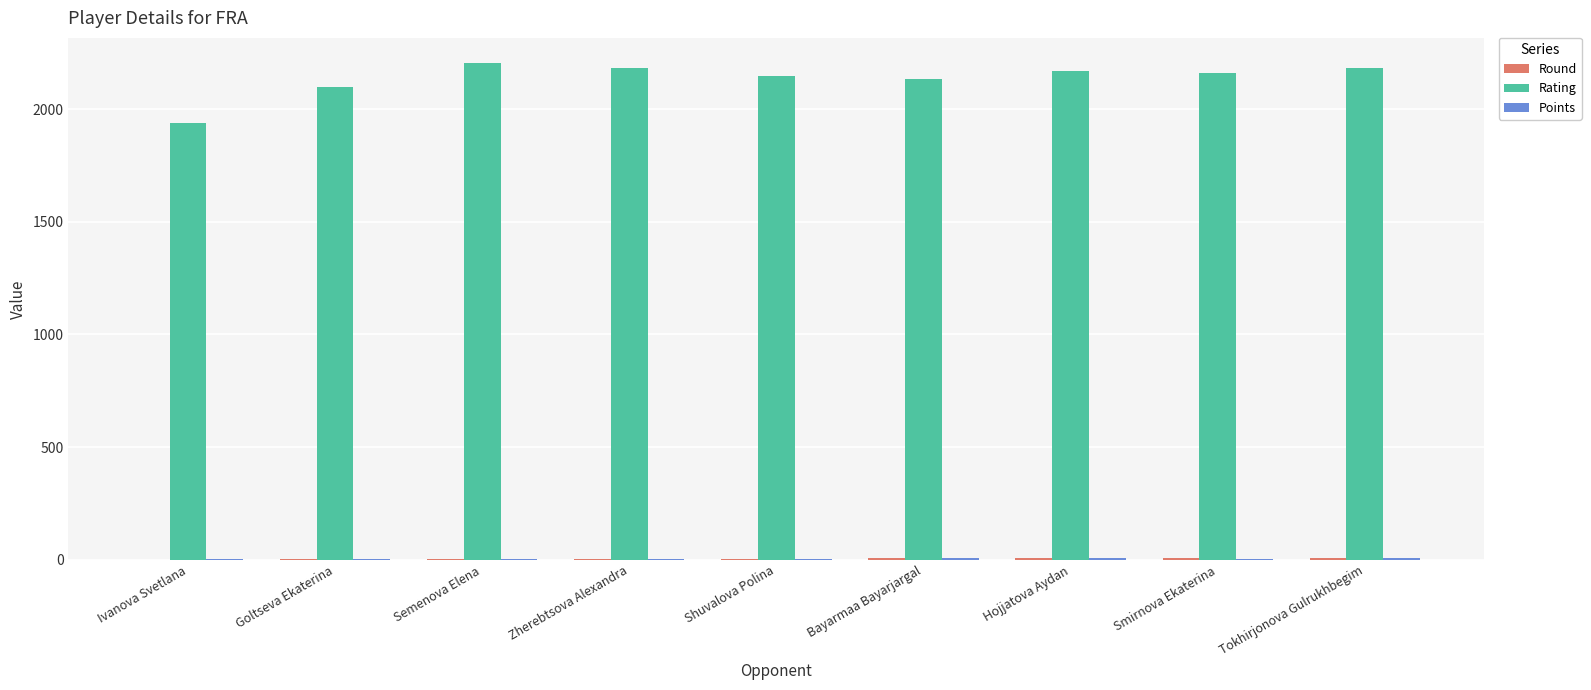

What is the total value across all series at Tokhirjonova Gulrukhbegim?

2197.0